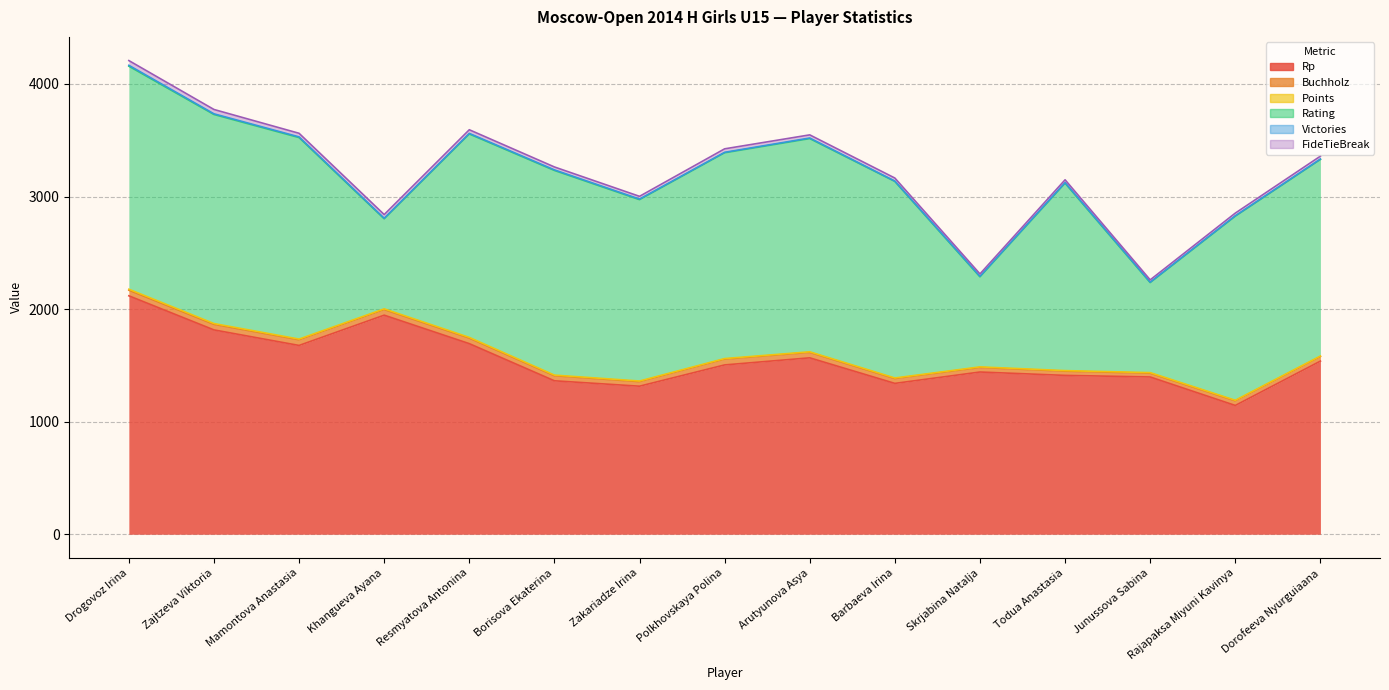

Is it true that Points equals 5.0 at Todua Anastasia?

True